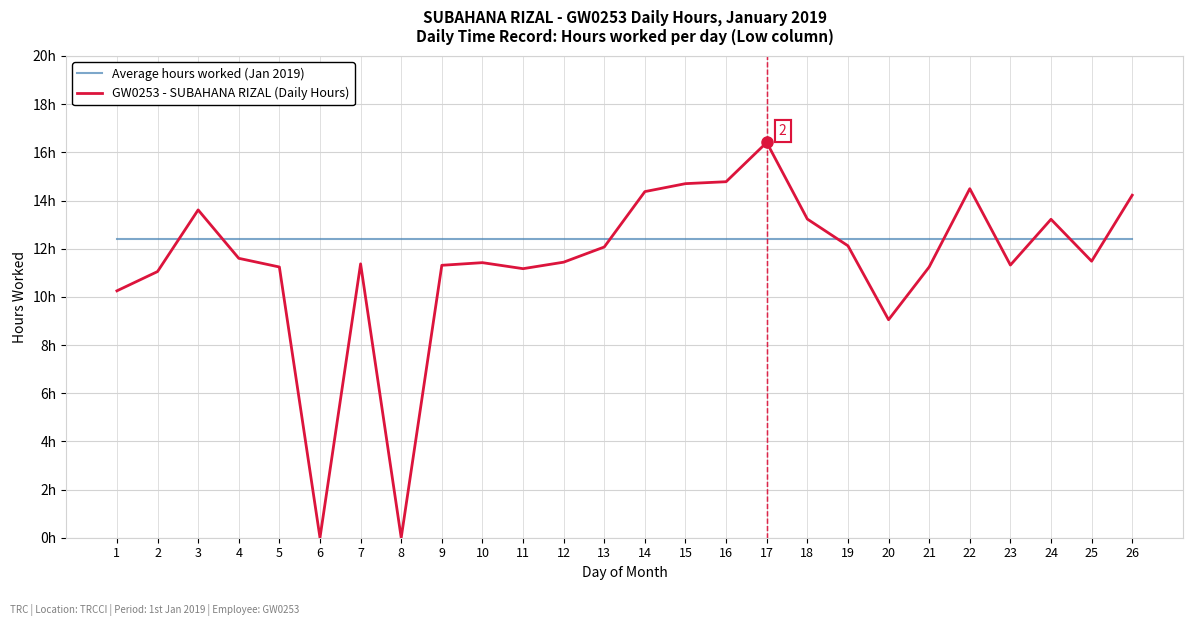

Where is GW0253 - SUBAHANA RIZAL (Daily Hours) nearest to the value 8?

20